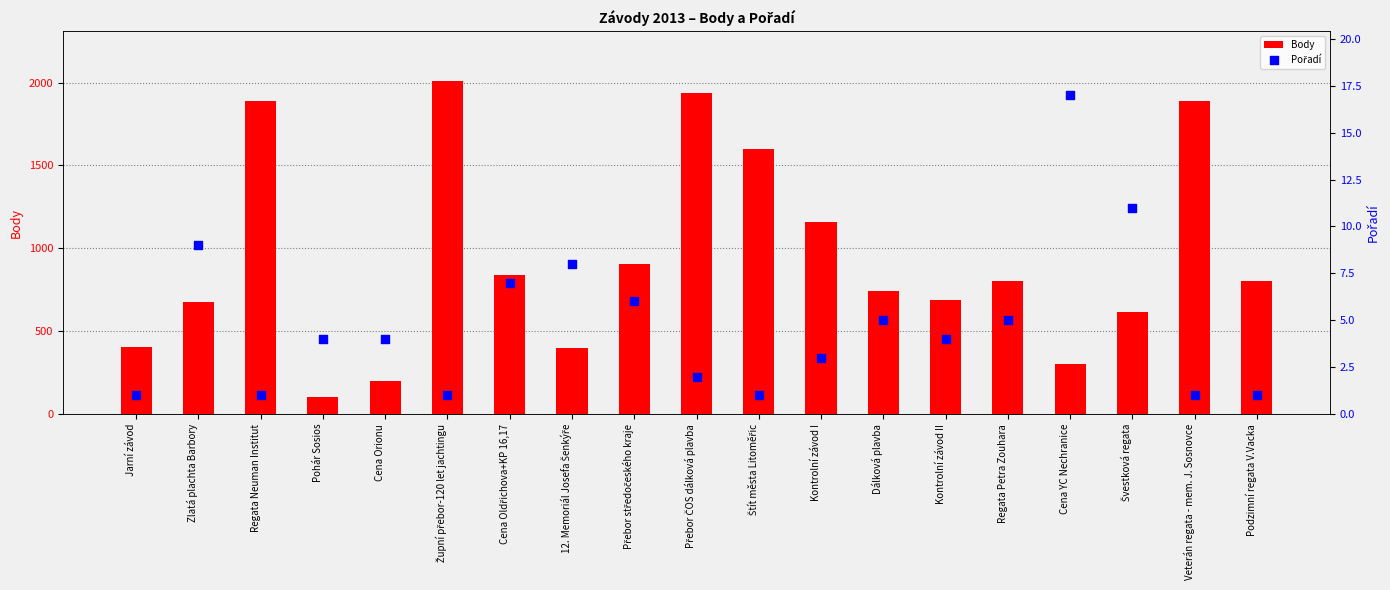

Which series has the widest spread of Y values?

Body